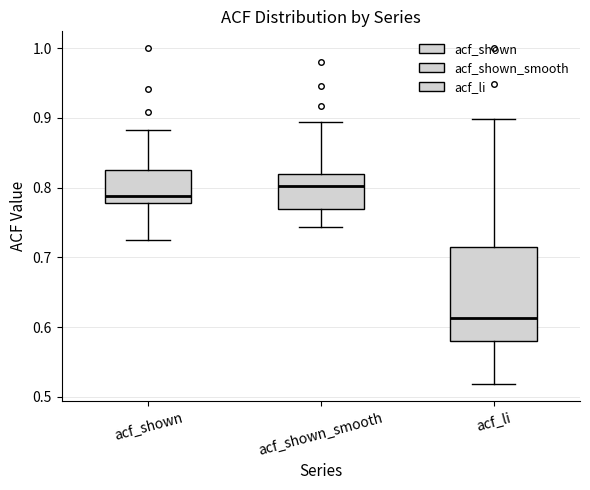

Which box is the tallest, from its lower edge to its upper edge?

acf_li